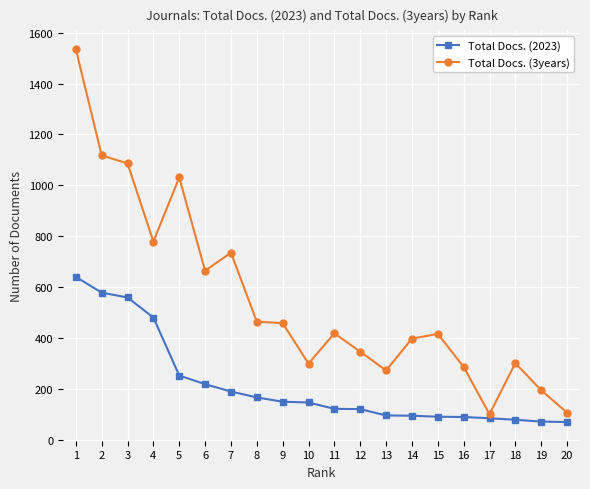

What is the value of the Total Docs. (3years) point at the 14th from the left?

397